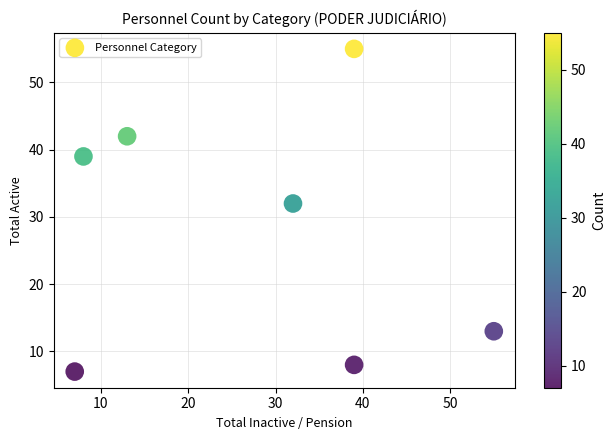

What is the range of X values (max minus min)?

48